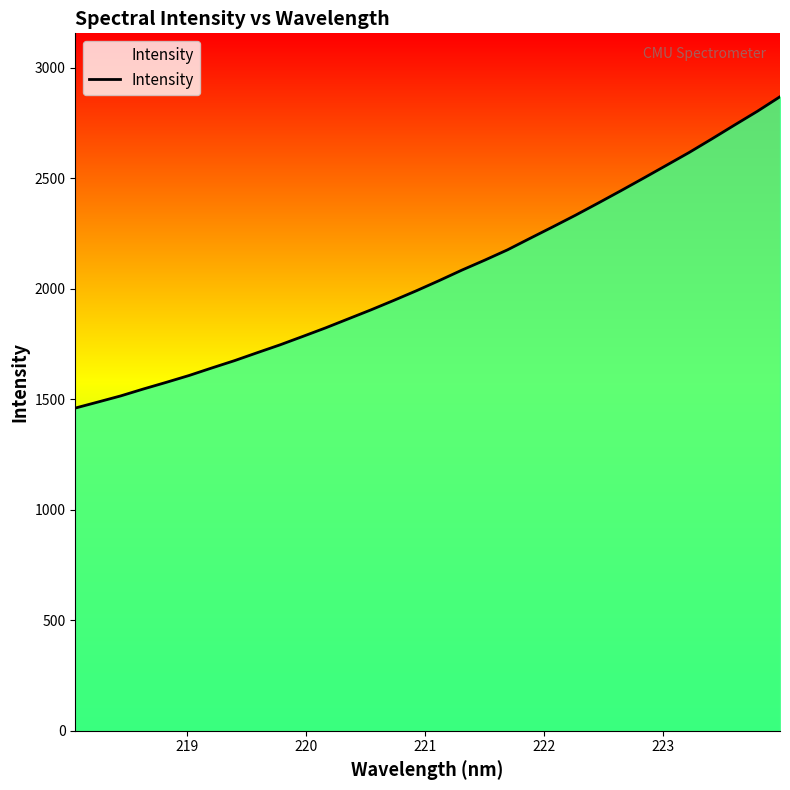

What is the smallest value displayed?

1460.7